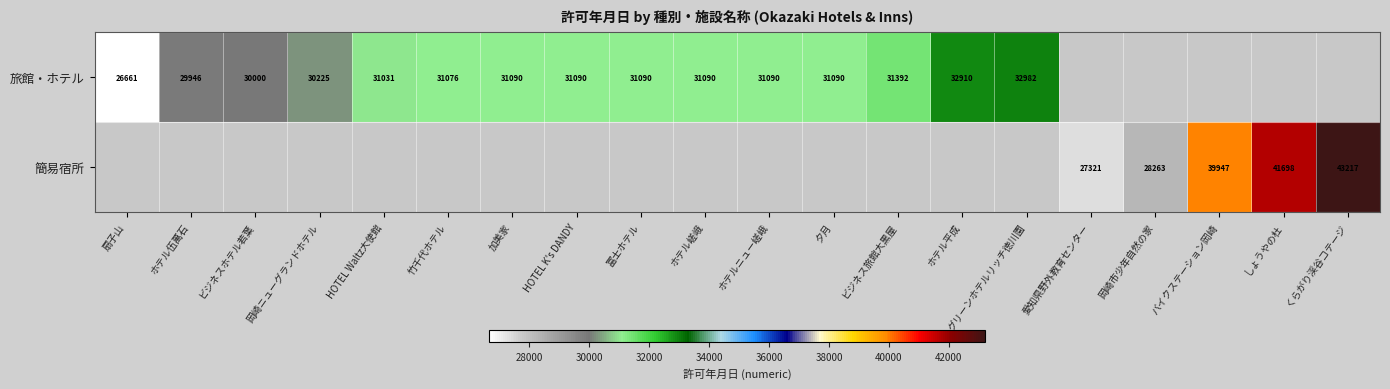

True or false: 旅館・ホテル has a value of 31090 at 冨士ホテル.

True